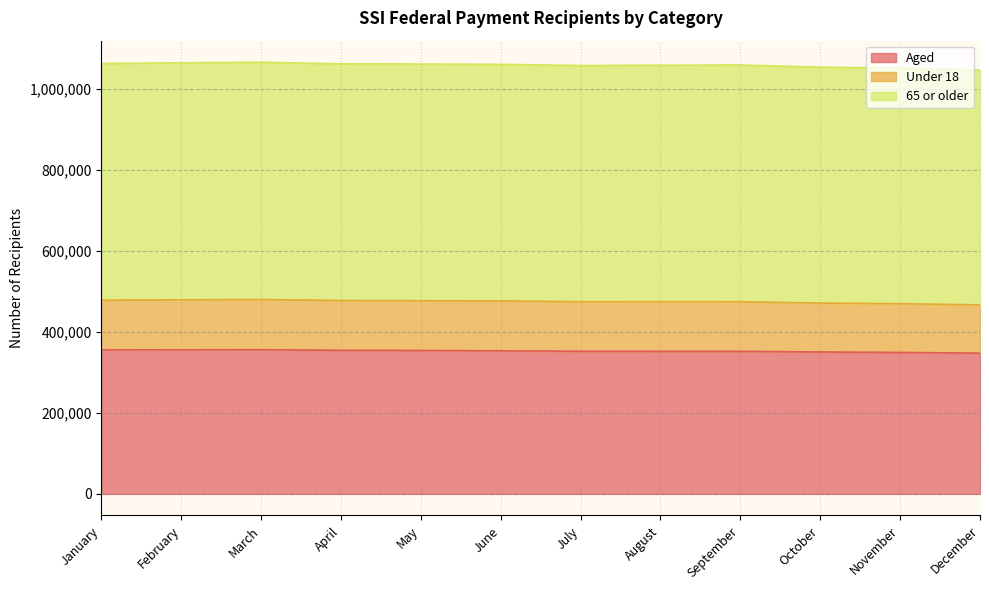

What is the total value across all series at November?

1050266